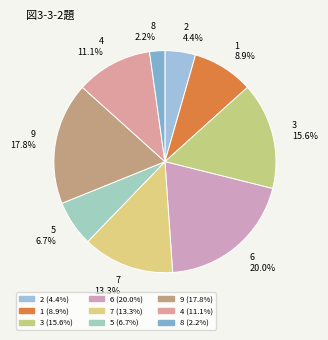

To the nearest percent, what is the difference between the 7 and 1 slice percentages?

4%